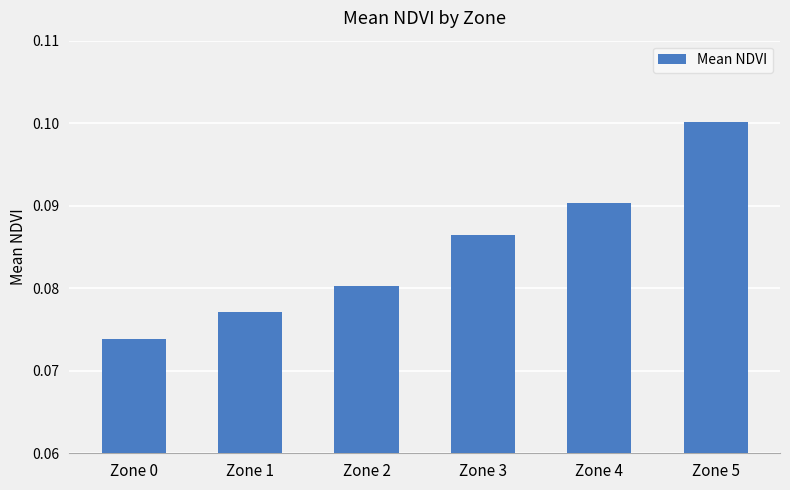

Rank the categories by value from highest to lowest.

Zone 5, Zone 4, Zone 3, Zone 2, Zone 1, Zone 0